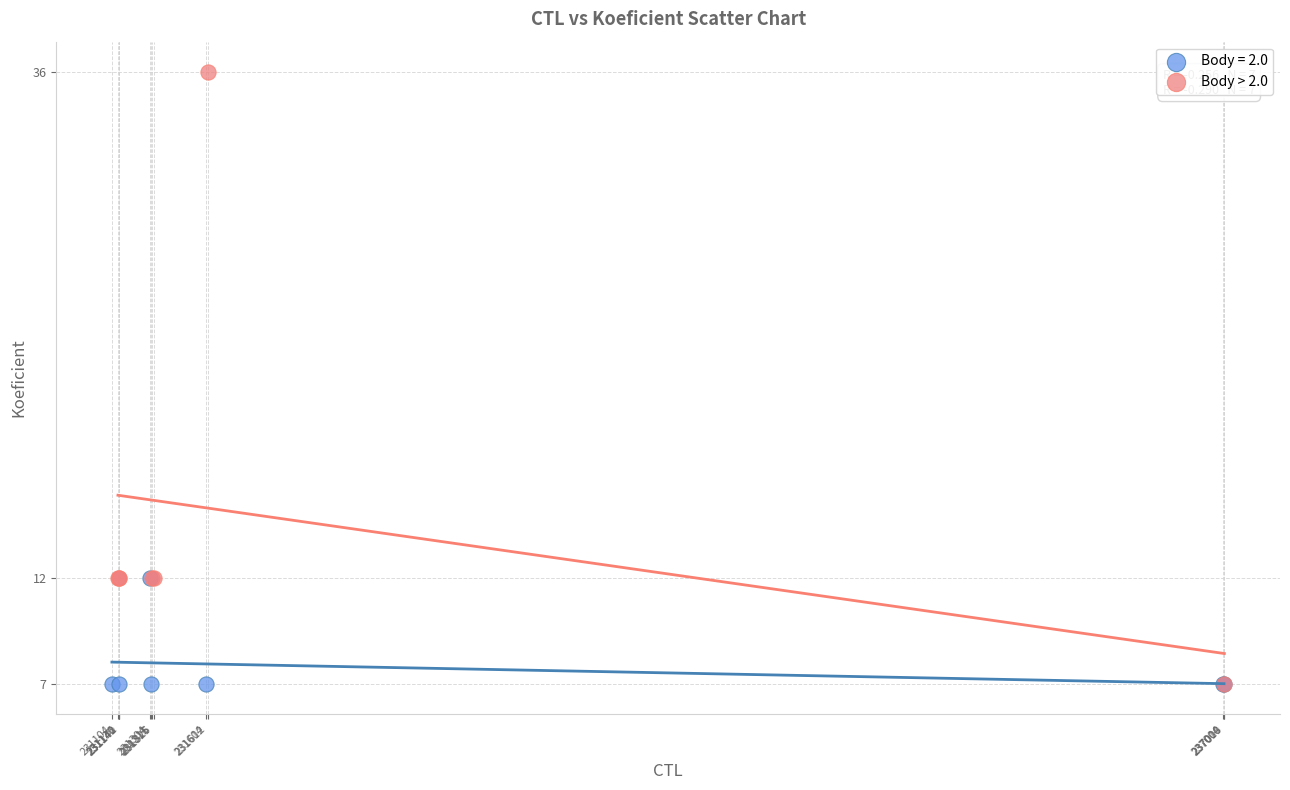

Which series has the largest Y range (max minus min)?

Body > 2.0